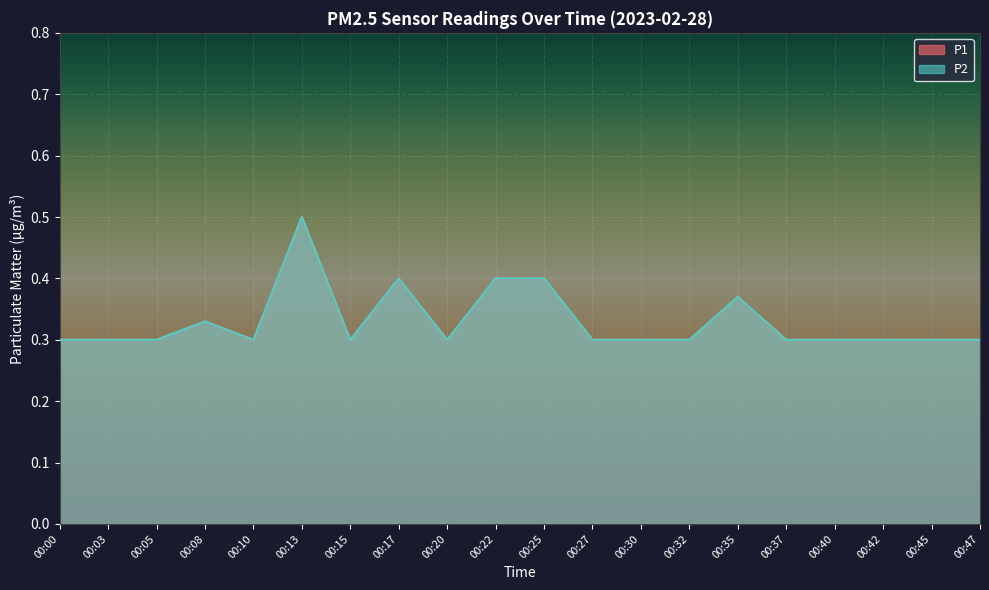

What is the total value across all series at 00:25?

0.8